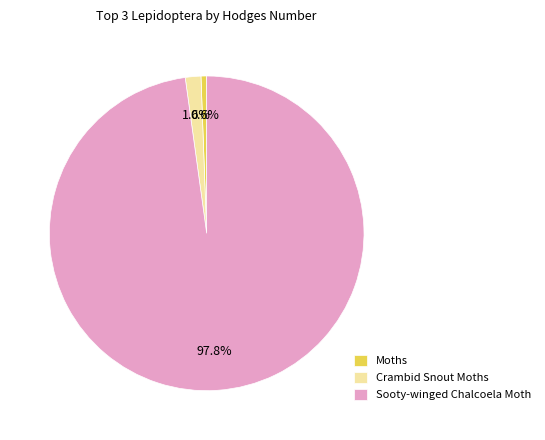

Is there any slice that represents more than half of the pie?

Yes